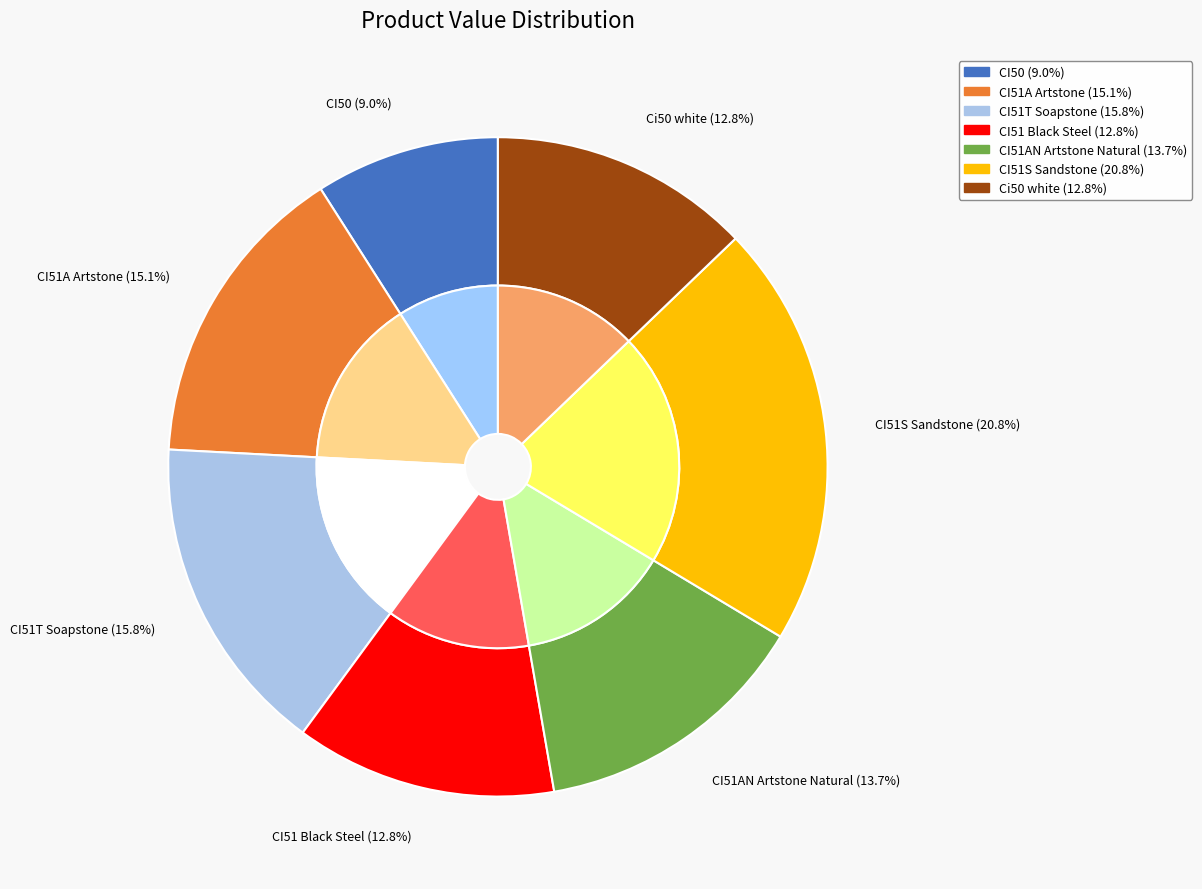

How much of the chart is everything except Ci50 white?

87.2%